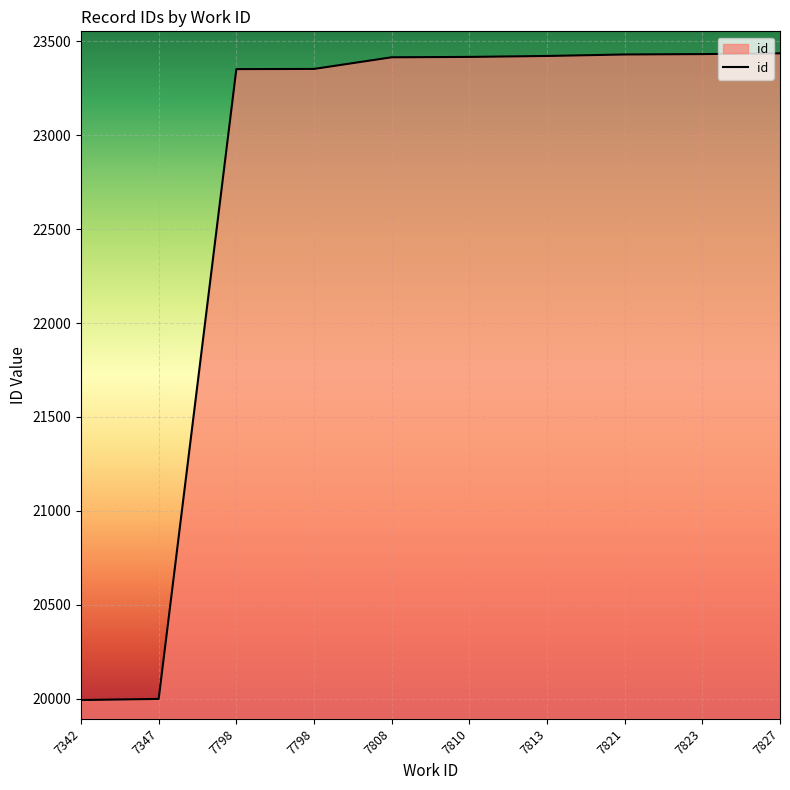

How many lines are shown in the chart?

1